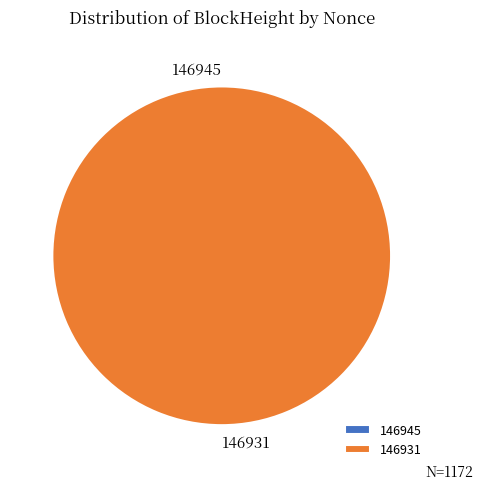

True or false: 146945 accounts for 1% of the total.

False